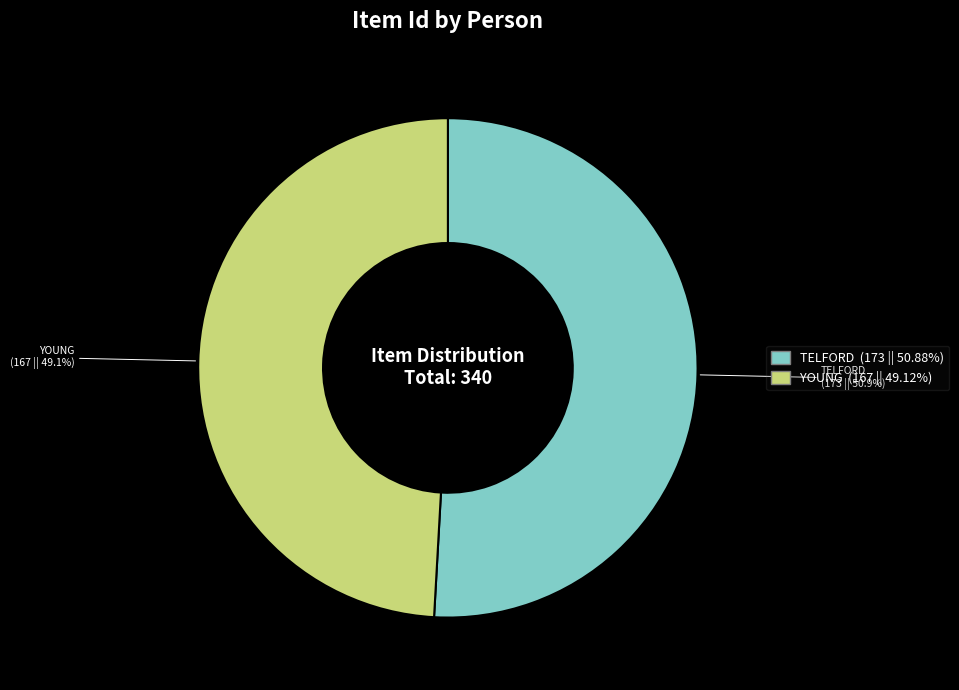

Is there any slice that represents more than half of the pie?

Yes